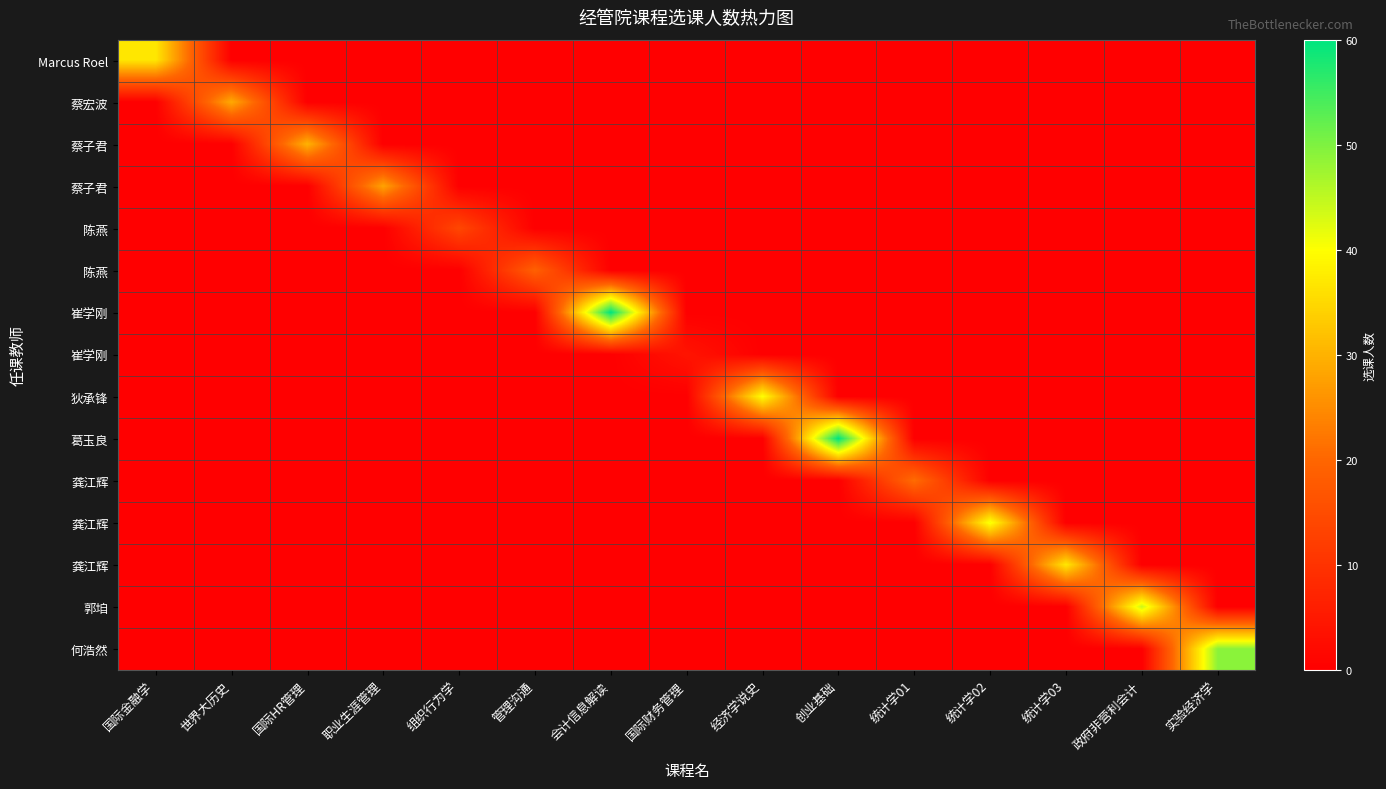

At how many categories does at least one series exceed 24?

11